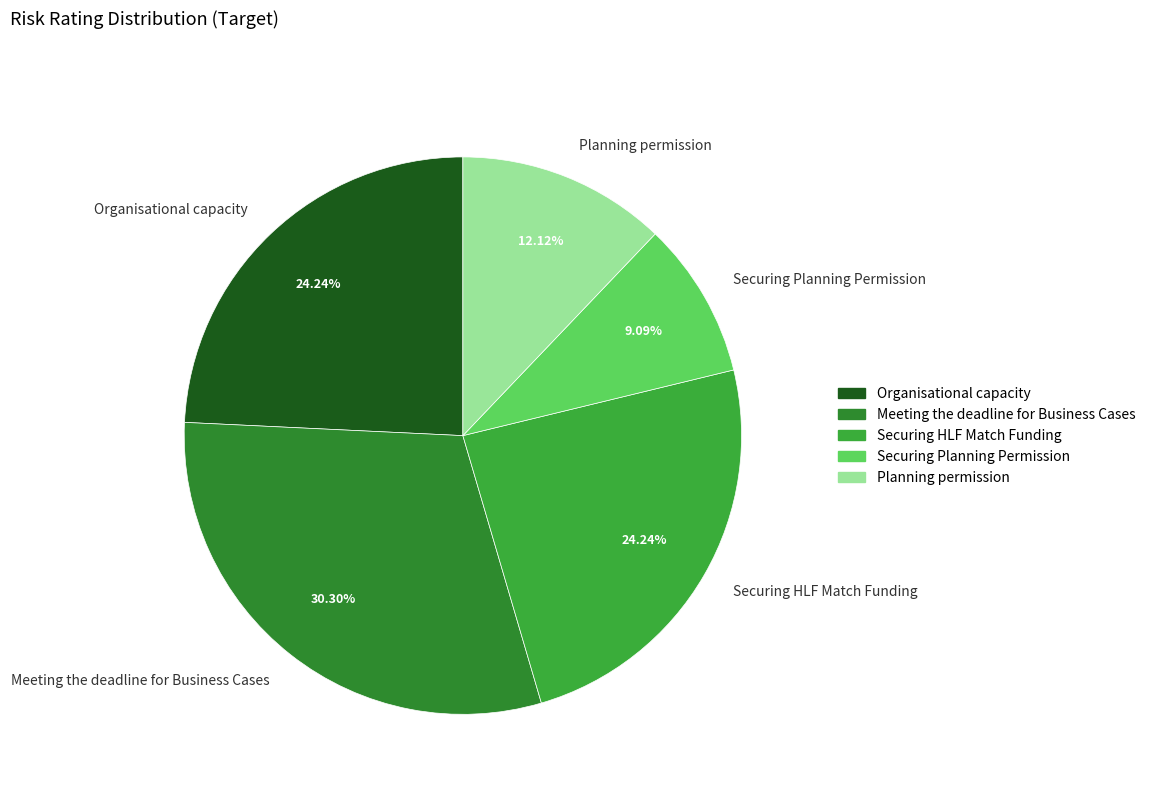

To the nearest percent, what portion does Organisational capacity represent?

24%